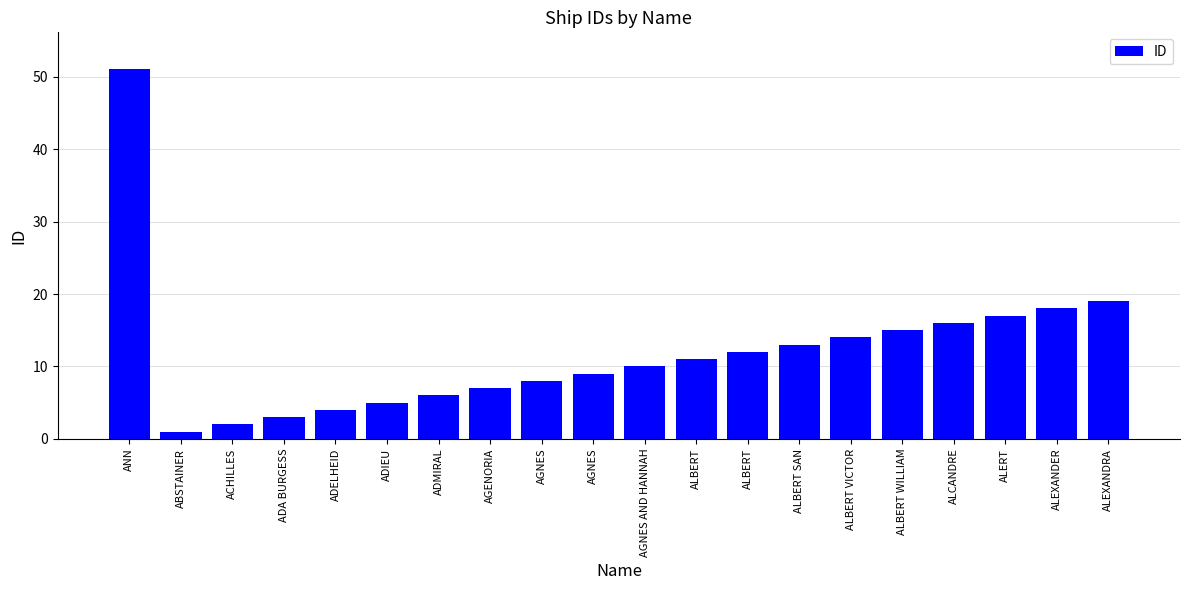

Where is the data nearest to the value 26?

ALEXANDRA